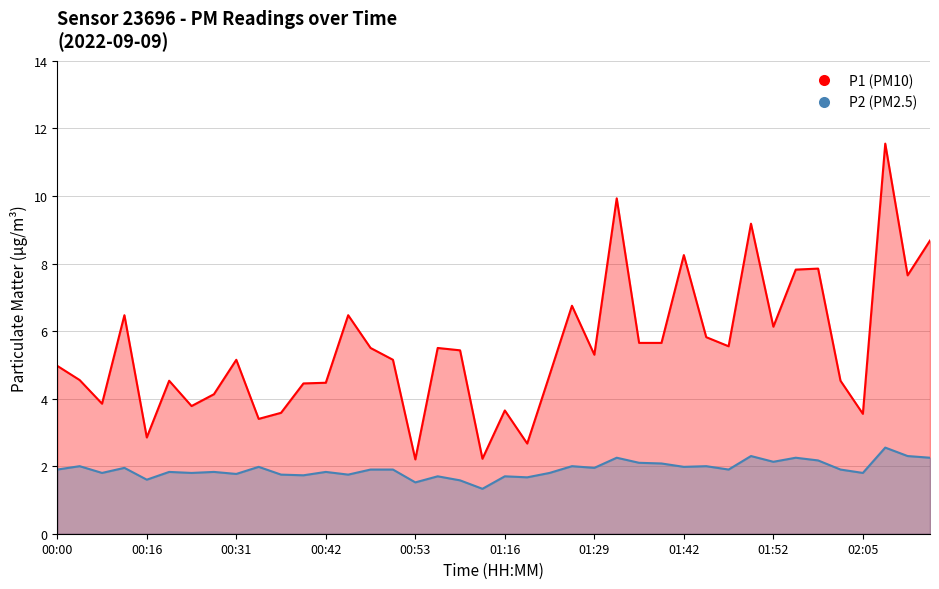

Is the value of P1 at 25 greater than the value of P2 at 13?

Yes